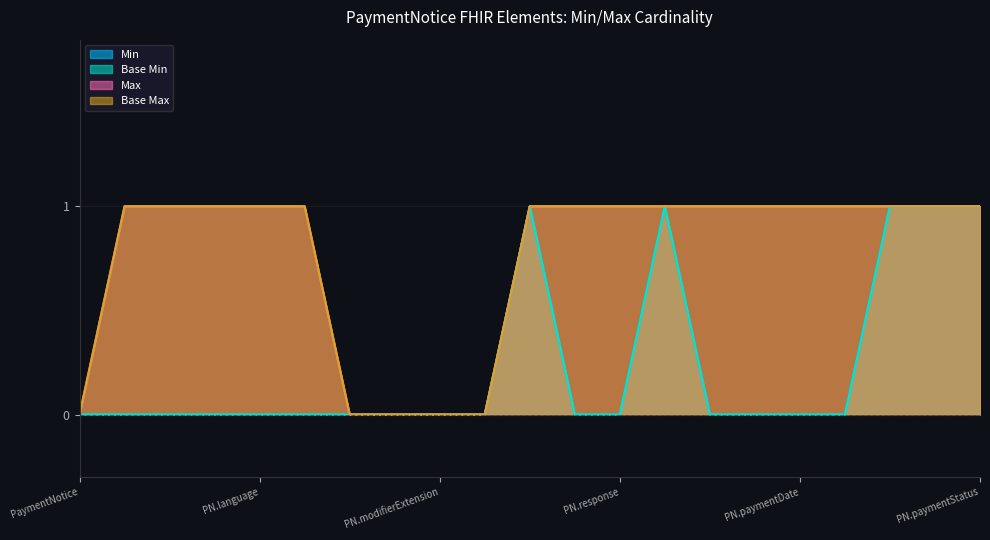

What is the value of the Max point at the 17th from the left?

1